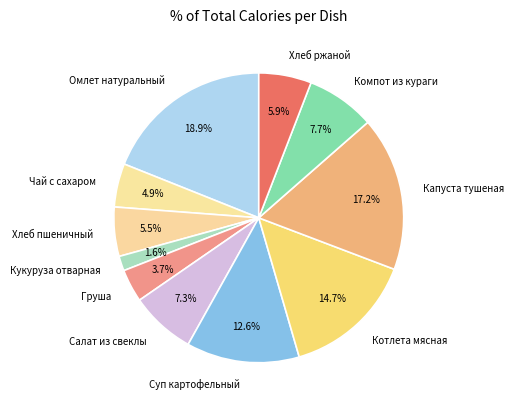

Approximately how many times larger is the value at Омлет натуральный compared to Чай с сахаром?

3.9